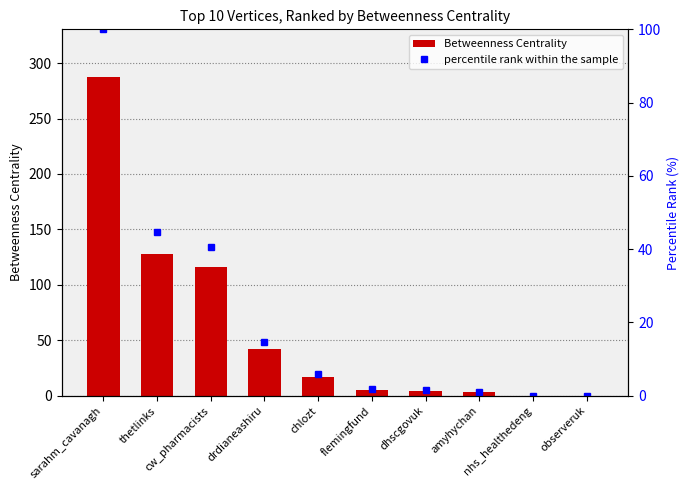

The value of percentile rank within the sample at nhs_healthedeng is 67.6. True or false?

False